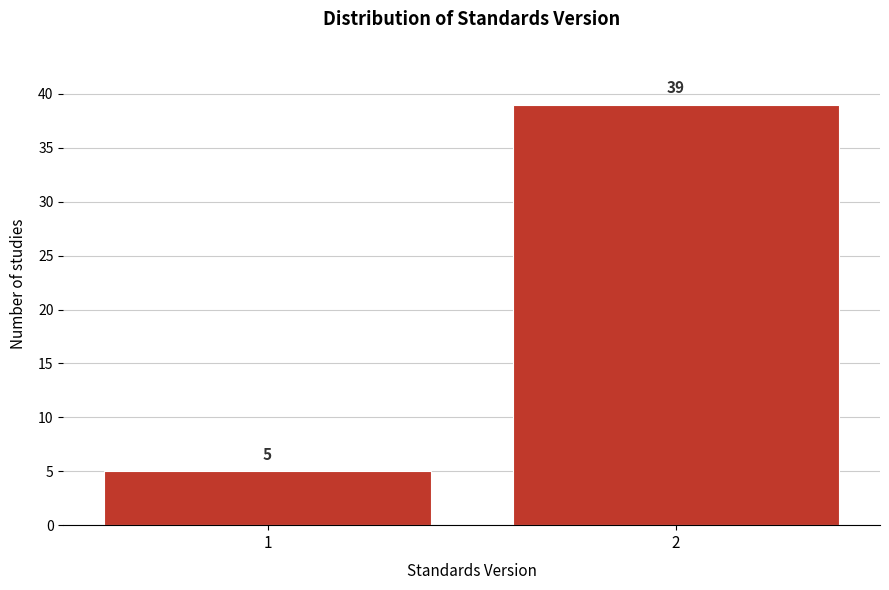

Reading right to left, what are all the values shown in this chart?

39	5